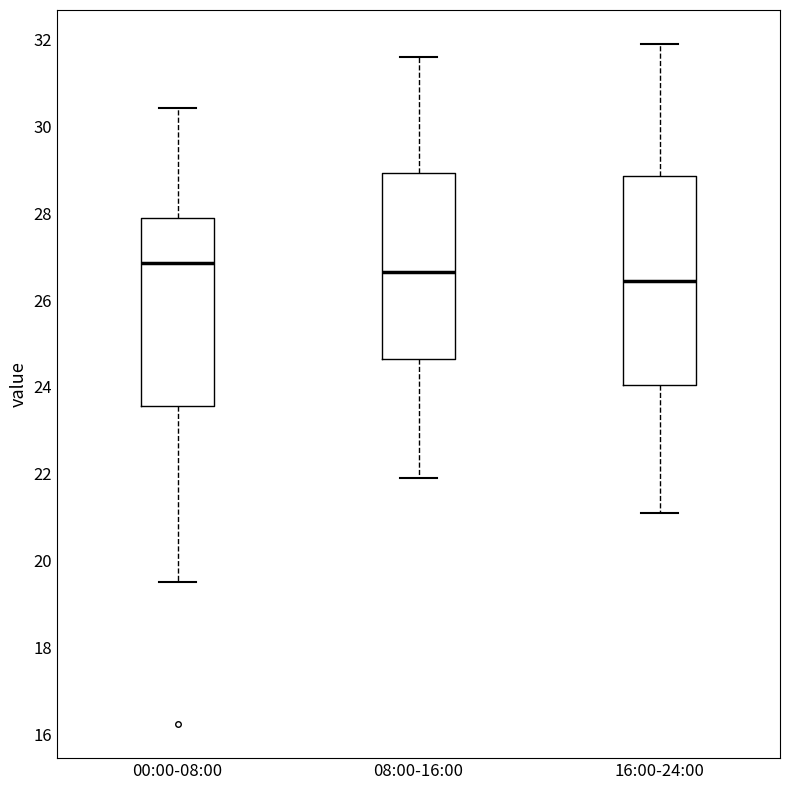

Reading left to right, transcribe this box plot: for each box, give where its median line is, the range the box spans, and where its two whiskers end, as read against the y-axis. The values are not printed on the chart, so give them approximately, as read against the axis.

00:00-08:00: median 26.8, box 23.6 to 27.8, whiskers 19.6 to 30.4
08:00-16:00: median 26.6, box 24.6 to 29.0, whiskers 22.0 to 31.6
16:00-24:00: median 26.4, box 24.0 to 28.8, whiskers 21.2 to 32.0